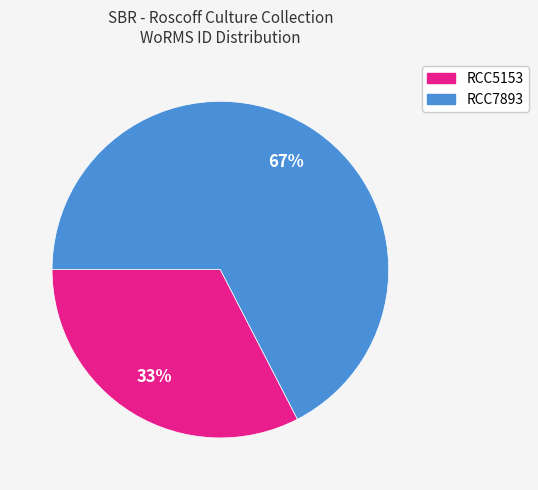

Rank the categories by value from lowest to highest.

RCC5153, RCC7893